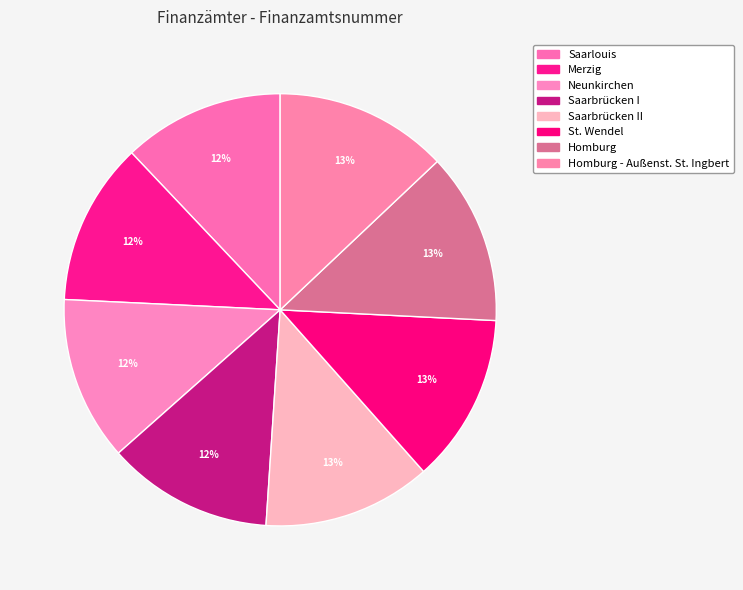

Count the number of slices in the pie.

8